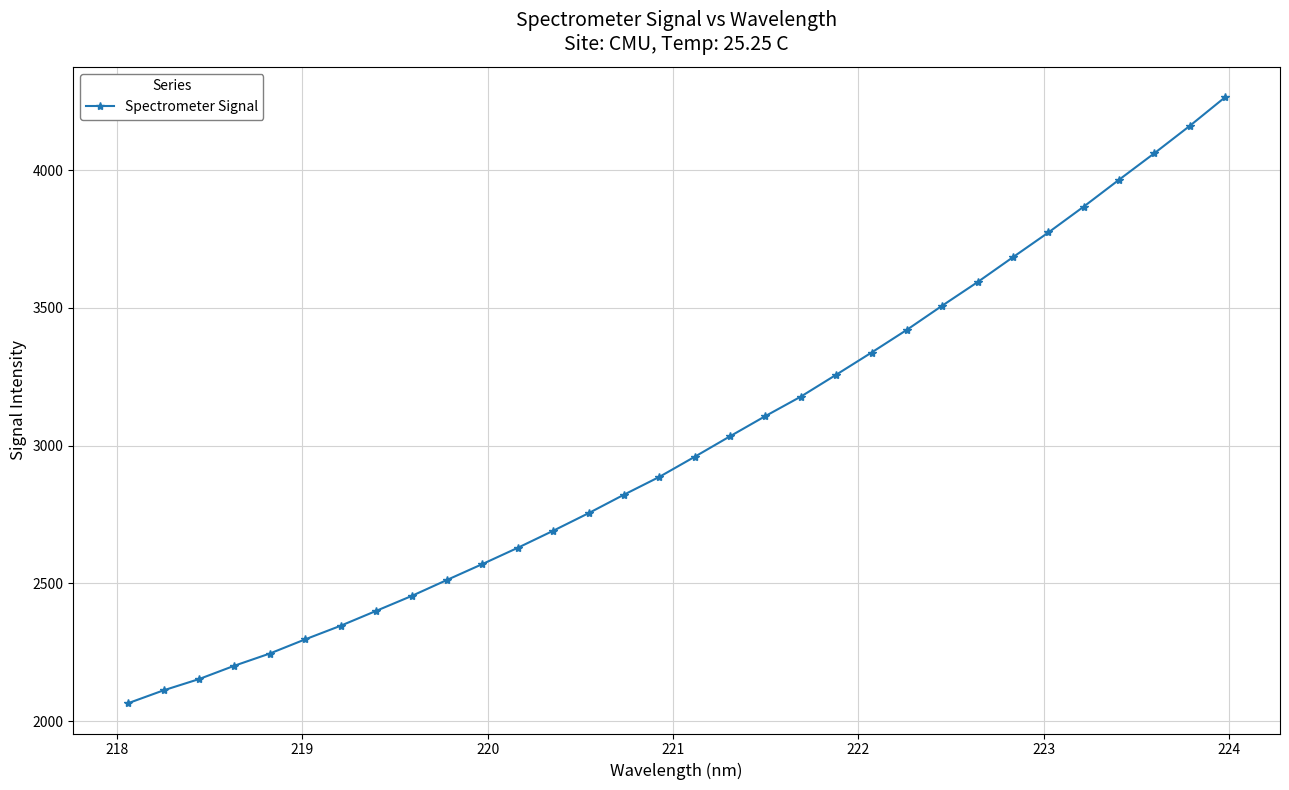

What is the value of the 27th point from the left?

3773.9